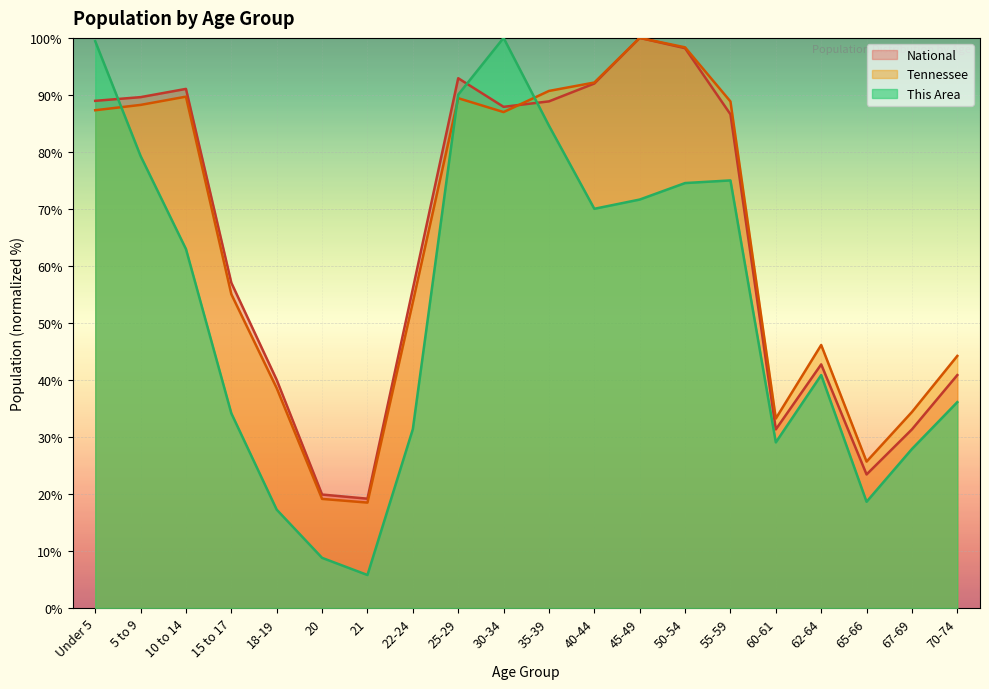

Which series has the widest spread of values?

This Area